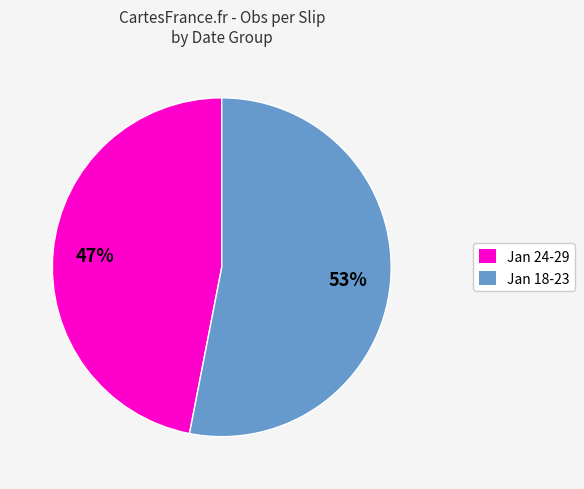

To the nearest percent, what is the average slice percentage?

50%